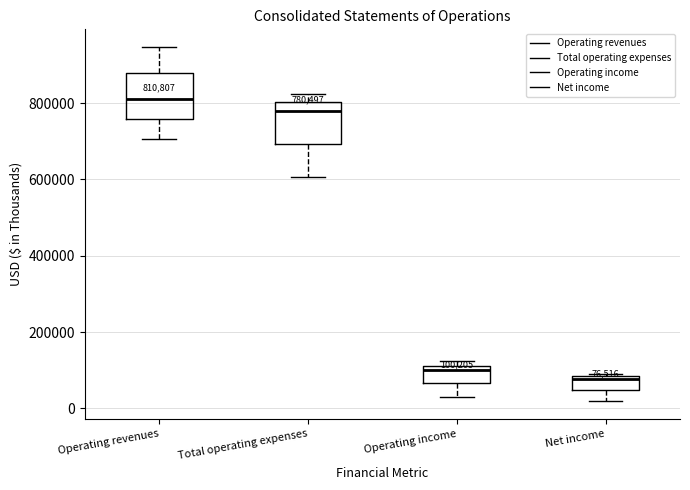

Which box has the lowest median line?

Net income